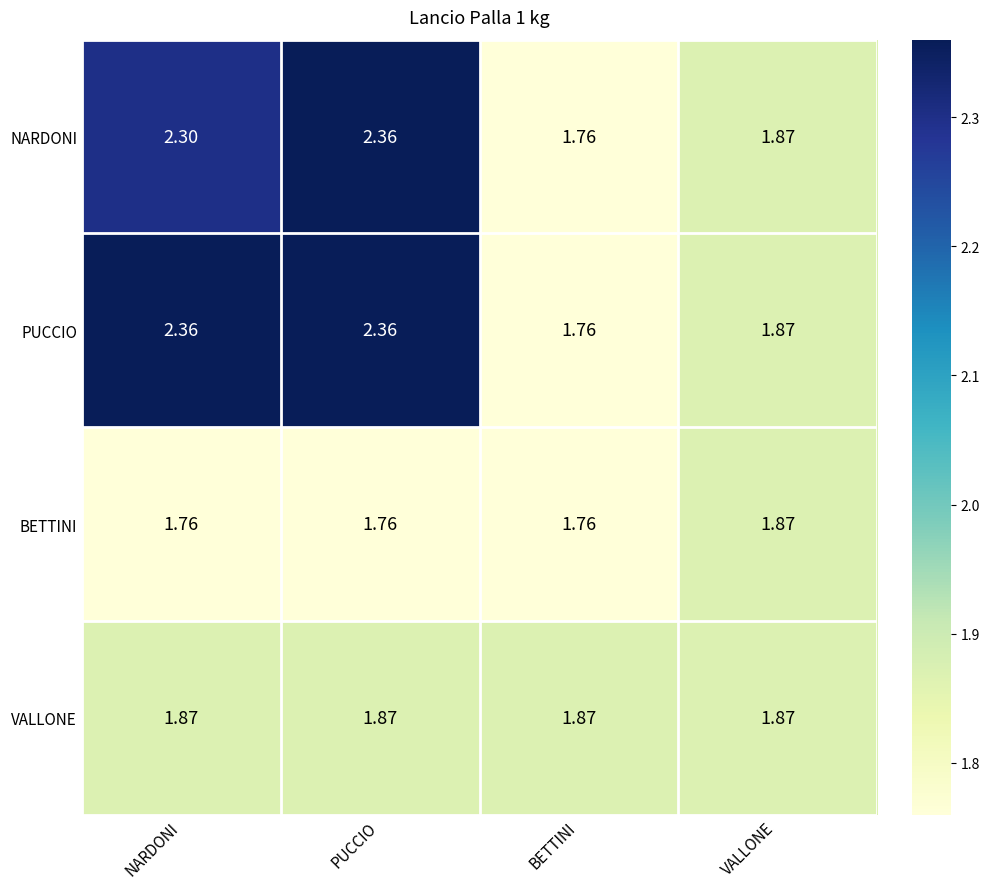

Is the value of VALLONE at VALLONE greater than the value of PUCCIO at PUCCIO?

No